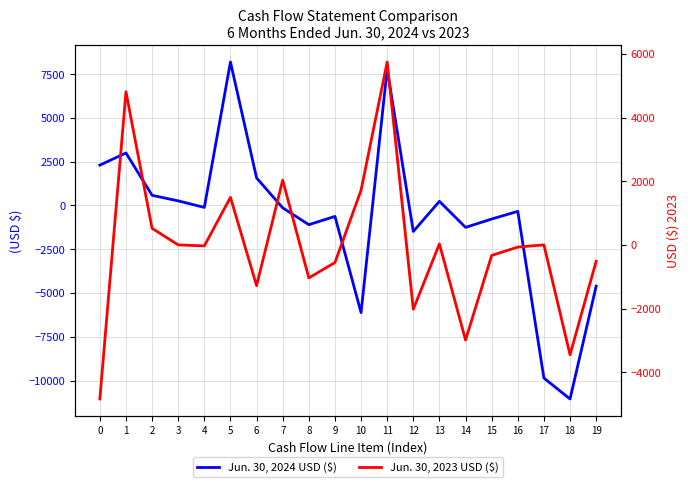

What is the difference between the Jun. 30, 2023 USD ($) values at 18 and 1?

8267